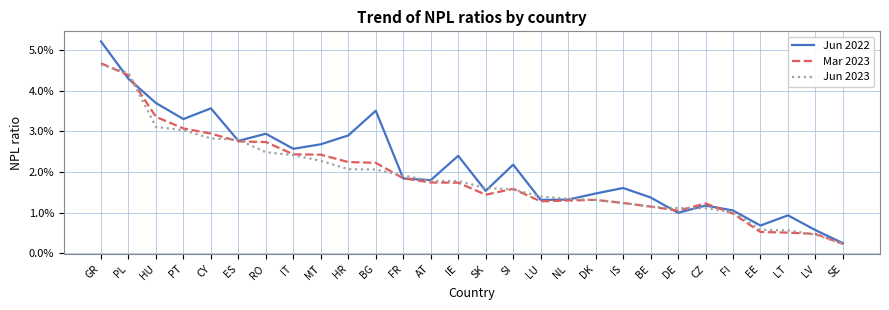

Which category has the highest value across all series?

GR